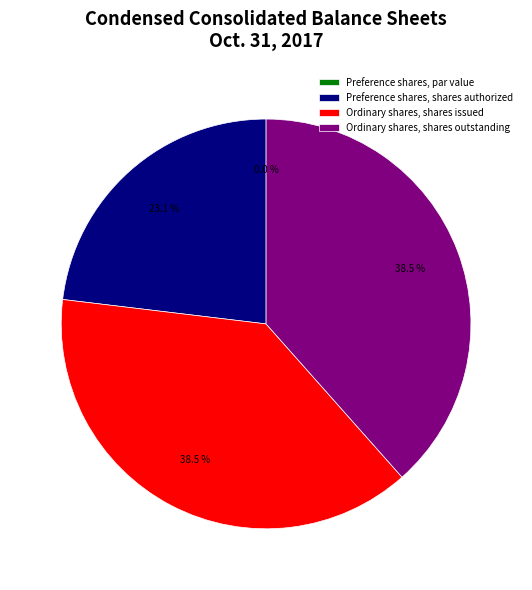

Do Preference shares, shares authorized and Preference shares, par value together represent more than half of the pie?

No